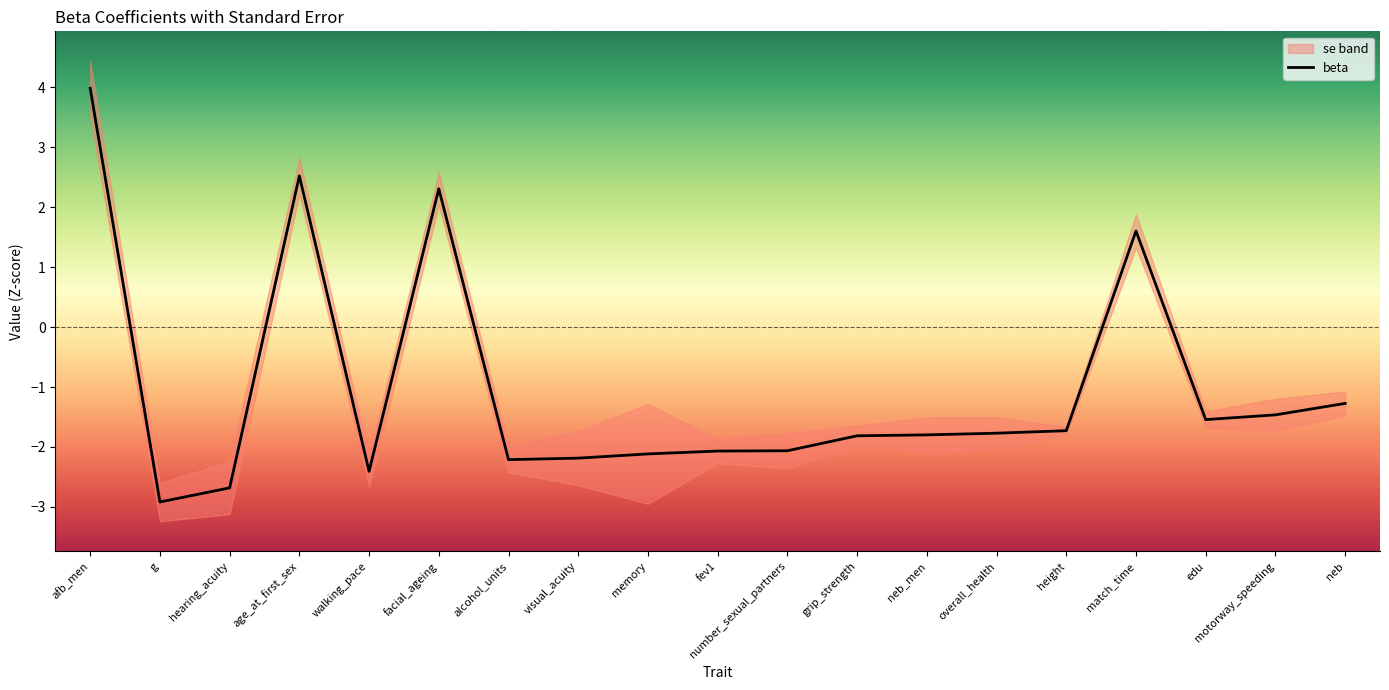

Rank the categories by value from highest to lowest.

afb_men, age_at_first_sex, facial_ageing, match_time, neb, motorway_speeding, edu, height, overall_health, neb_men, grip_strength, number_sexual_partners, fev1, memory, visual_acuity, alcohol_units, walking_pace, hearing_acuity, g